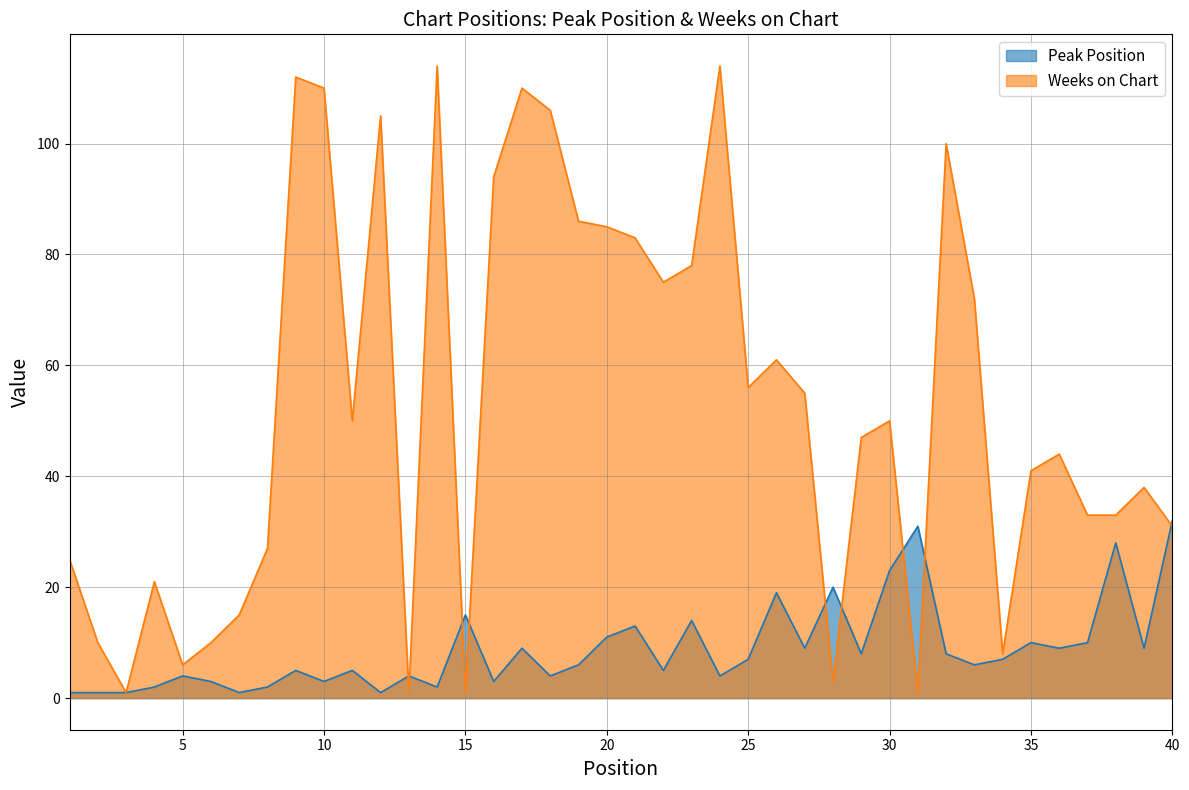

What is the value of the Weeks on Chart point at the 35th from the left?

41